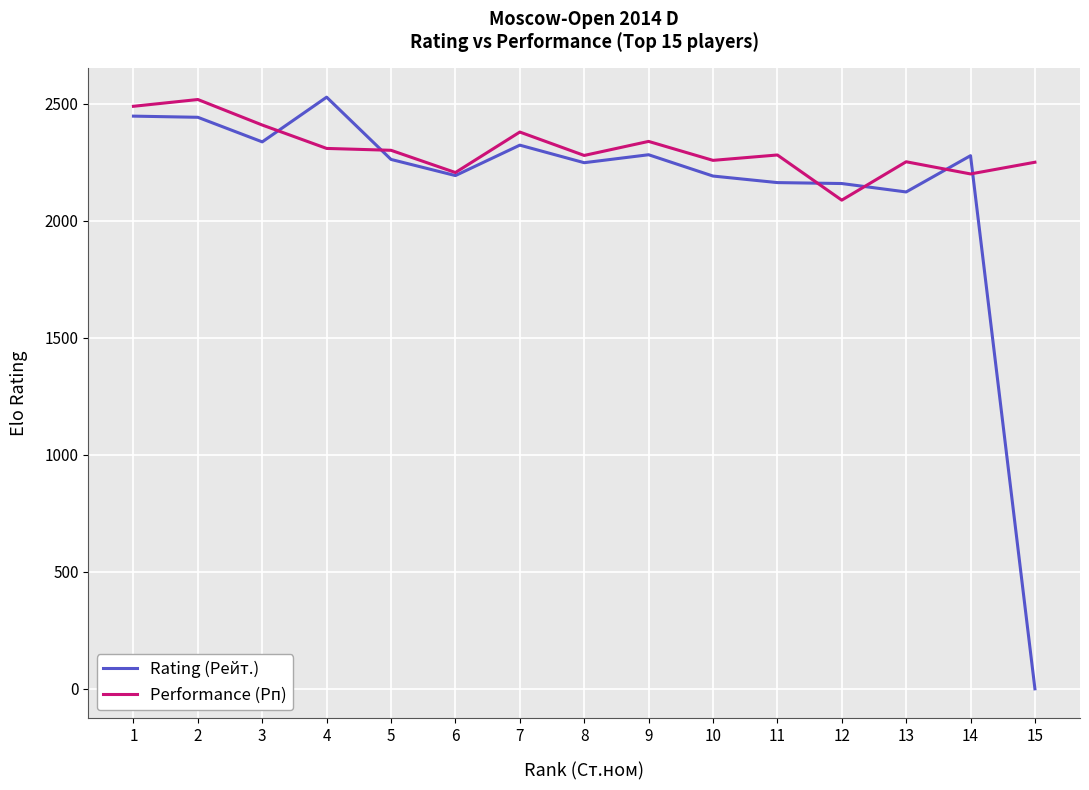

How many values in the Rating (Рейт.) series are below 2262?

7